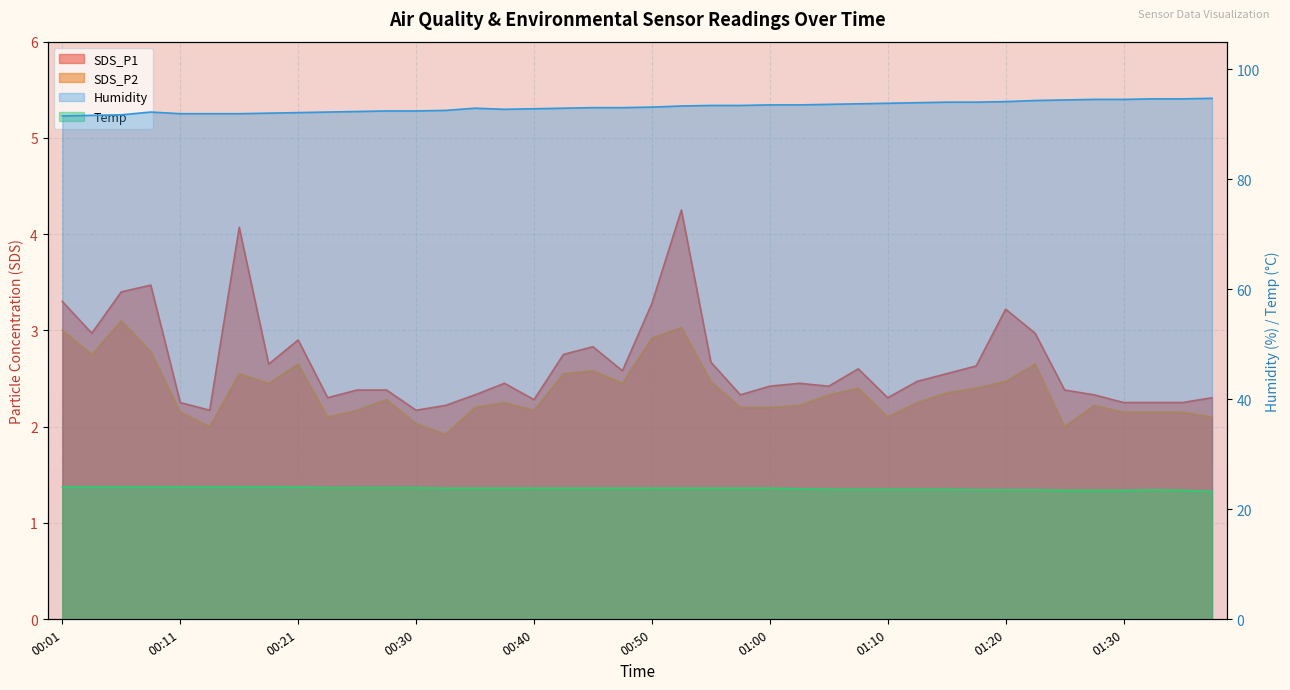

What is the spread (max minus min) of values at 00:21?

89.4